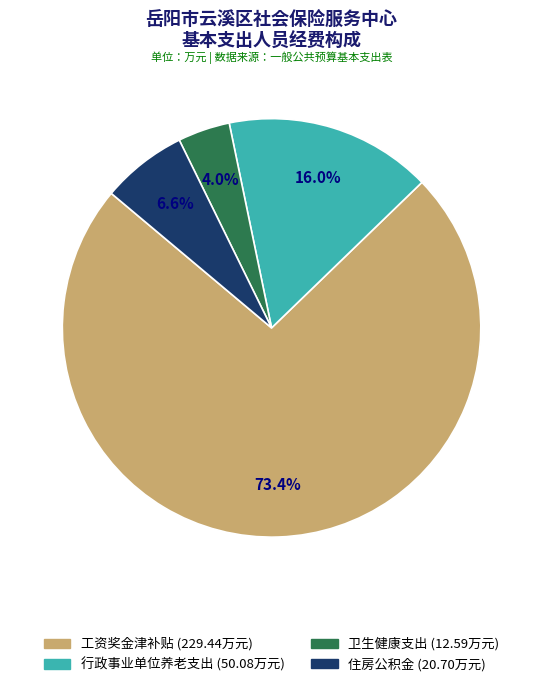

What percentage is the 工资奖金津补贴 slice, to the nearest percent?

73%